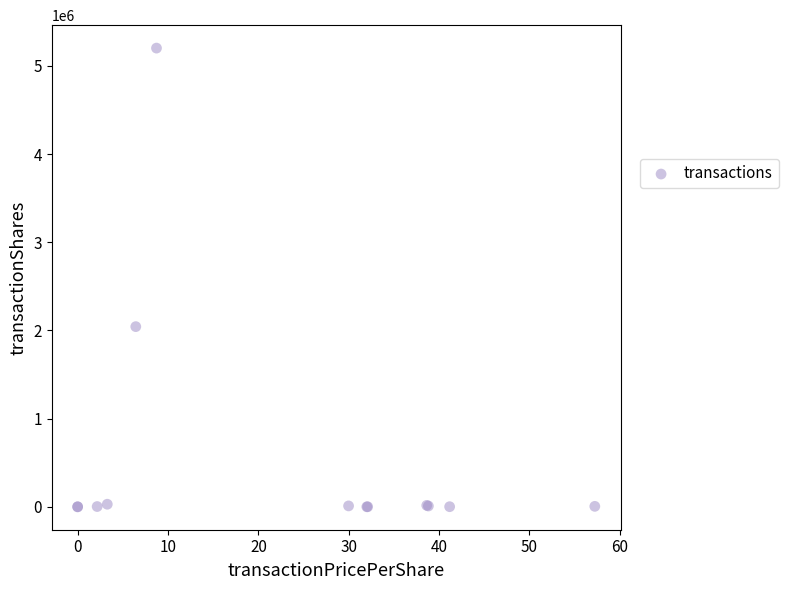

What Y value in the scatter plot is closest to 2601250?

2043300